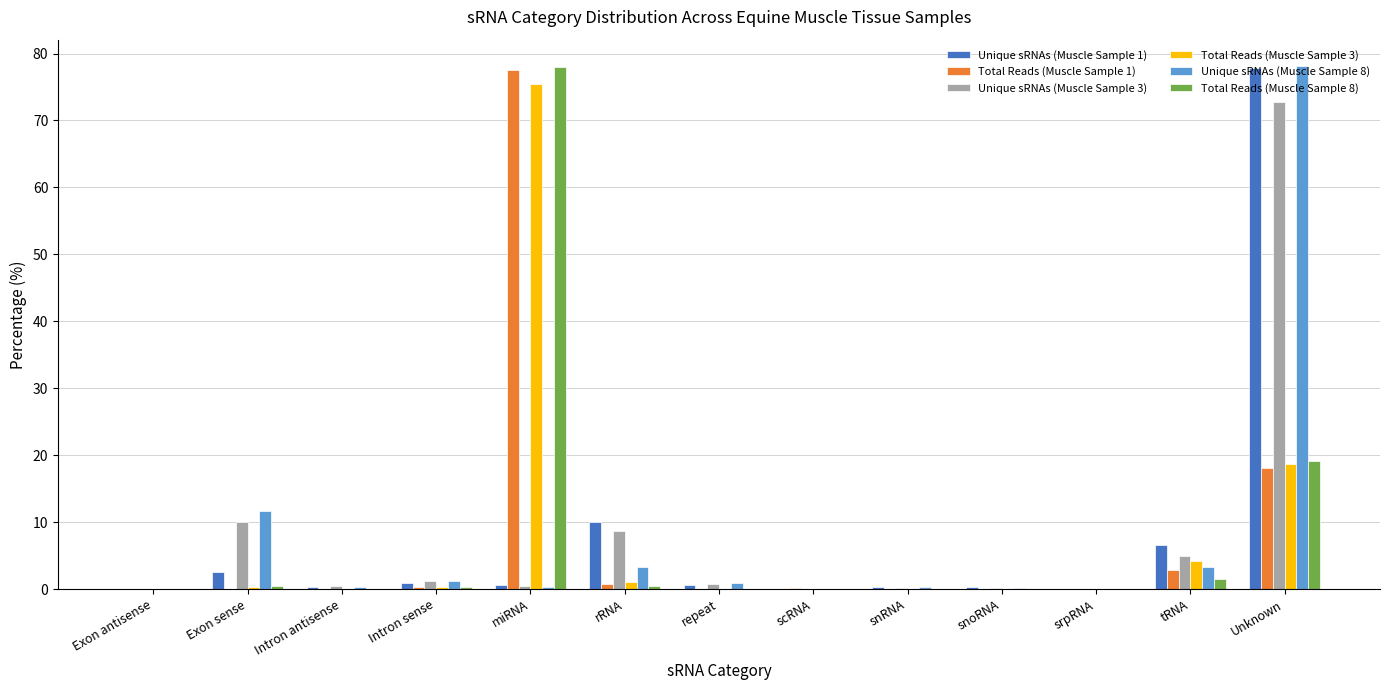

Are the bars horizontal?

No